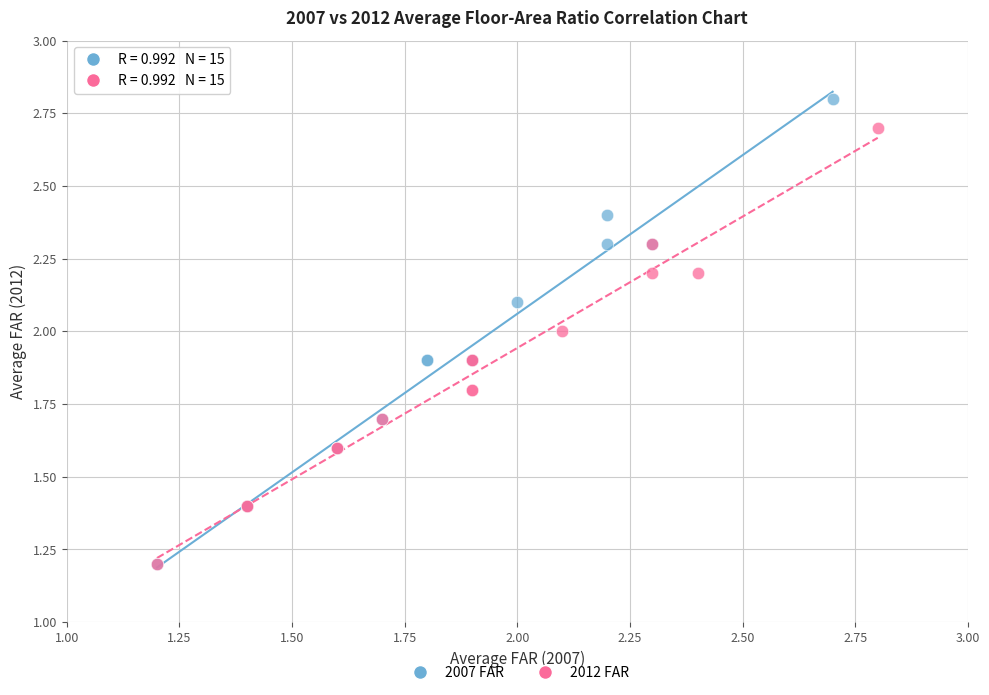

Which series reaches the maximum Y coordinate?

2007 FAR